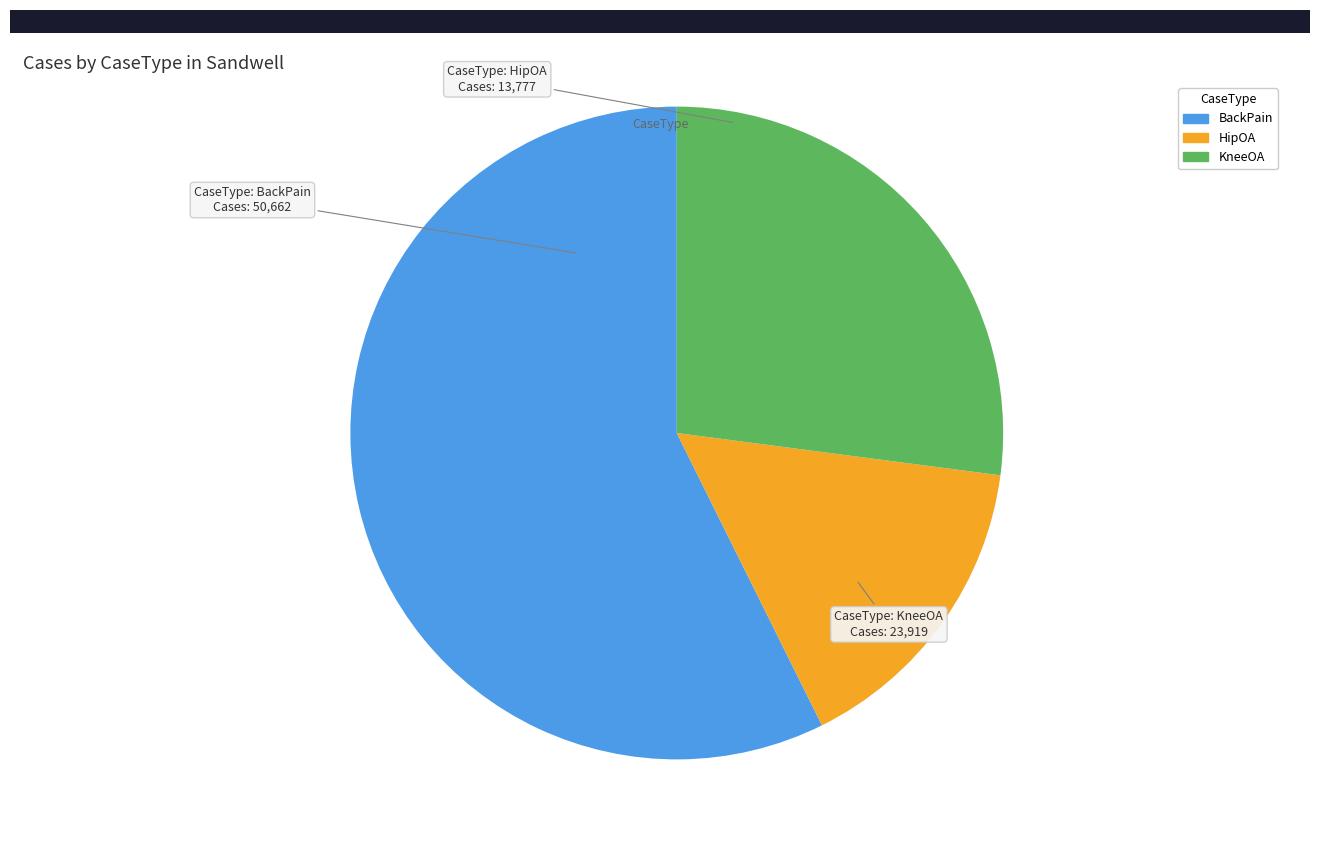

Which category has the biggest portion of the pie?

BackPain